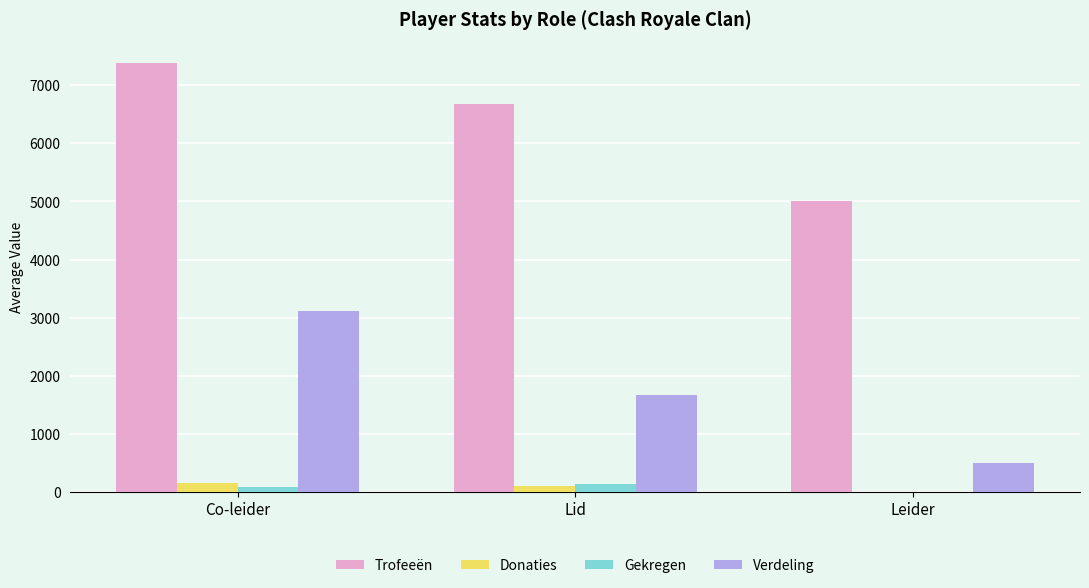

How many values in Donaties are above zero?

2